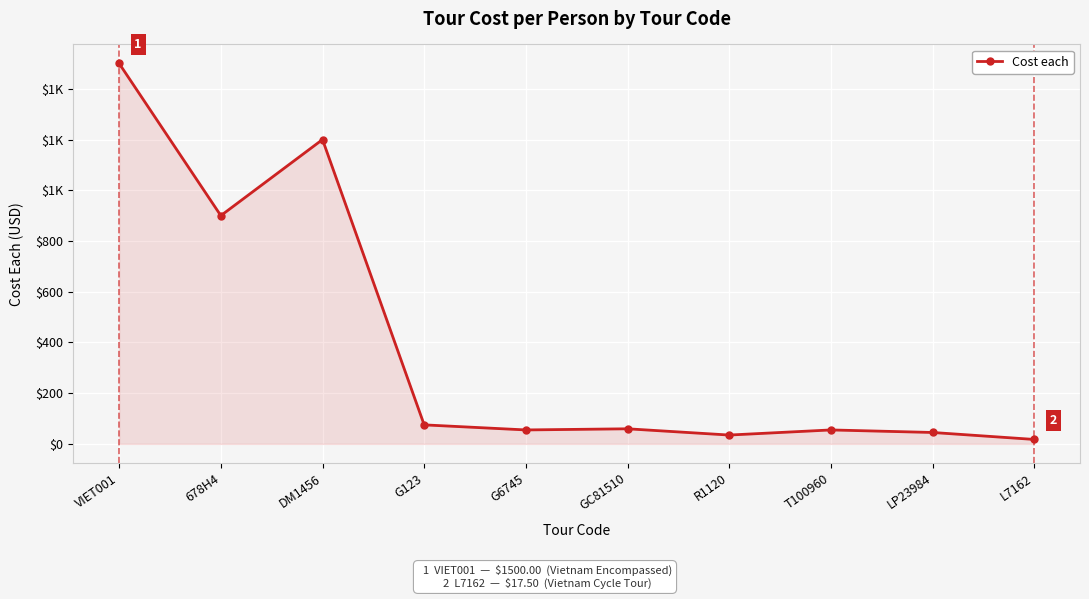

Is this an area chart (filled region under the line)?

Yes